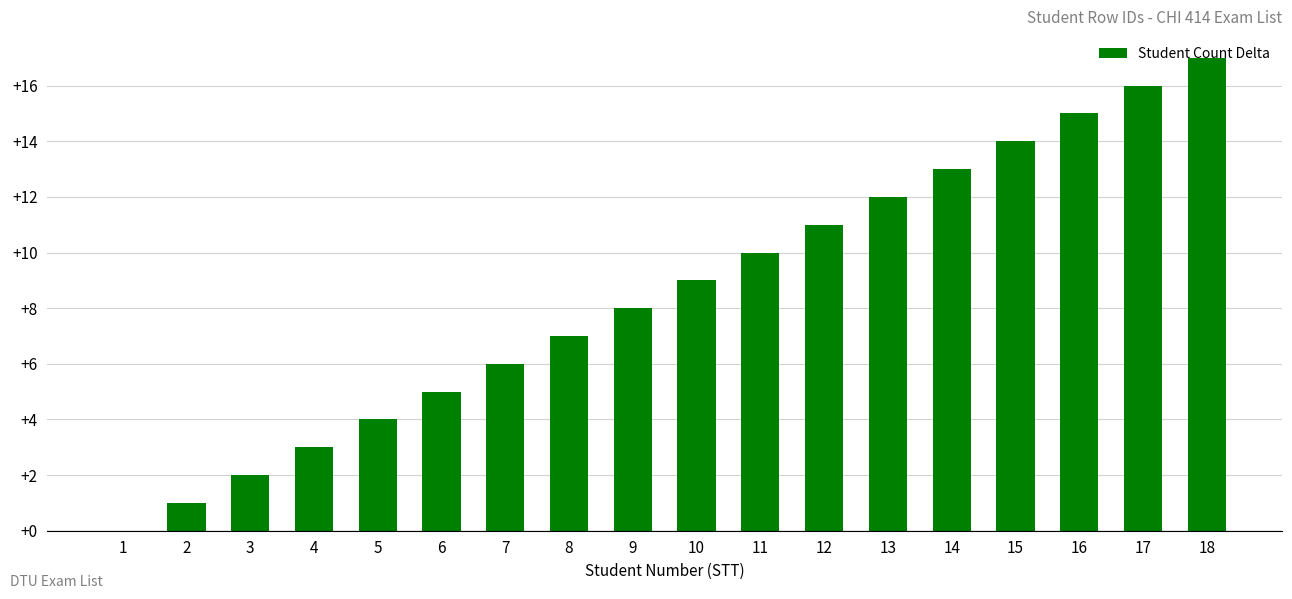

Count the number of categories in the chart.

18